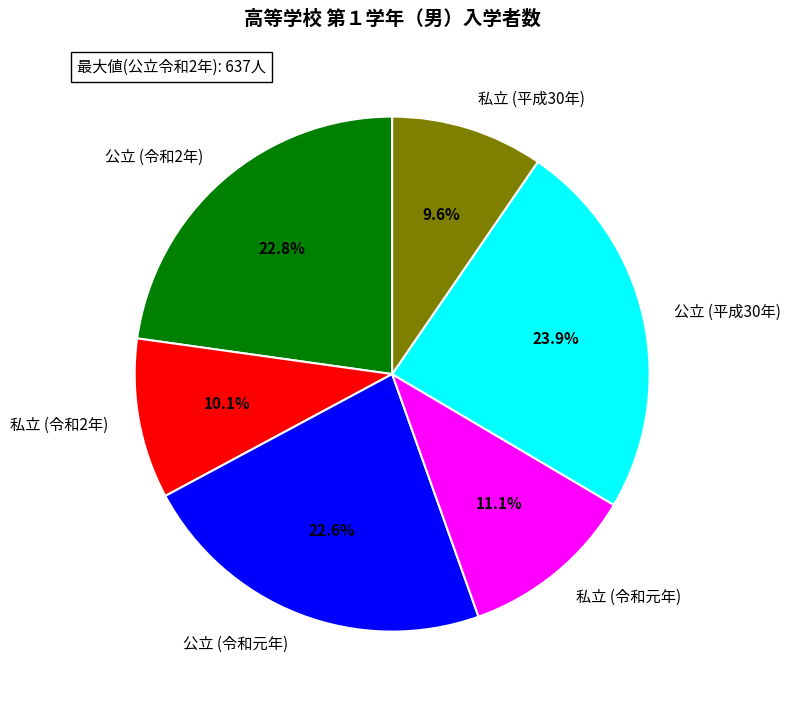

To the nearest percent, what portion does 私立 (令和元年) represent?

11%